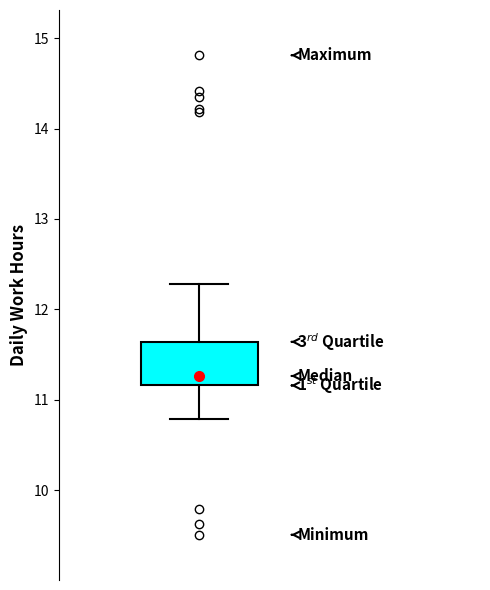

Where does the median line of the box sit on the y-axis? The values are not printed on the chart, so give them approximately, as read against the axis.

11.3